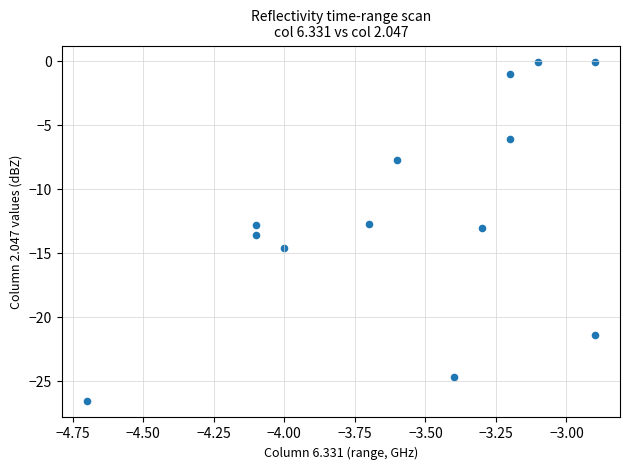

What is the range of Y values (max minus min)?

26.4